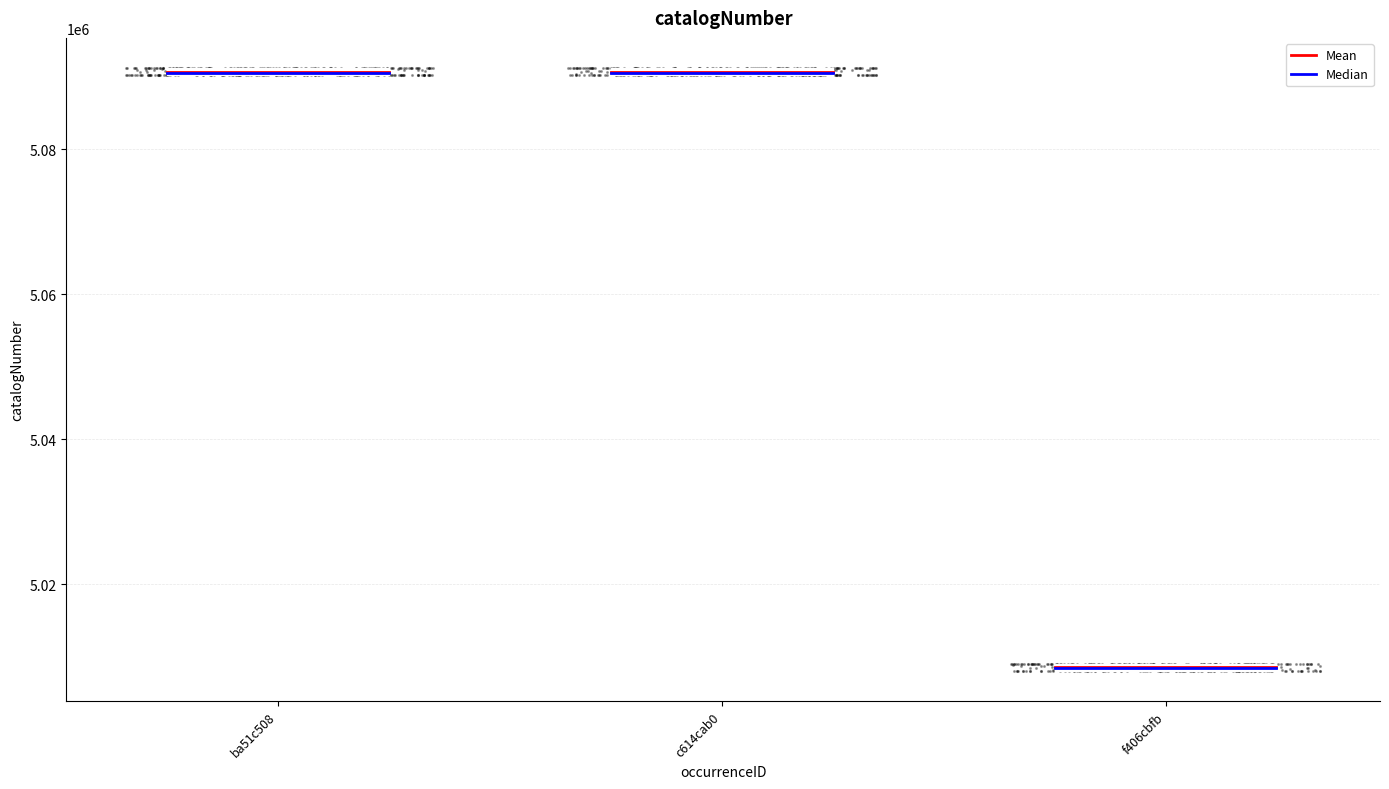

What is the change in value from c614cab0 to f406cbfb?

-82178